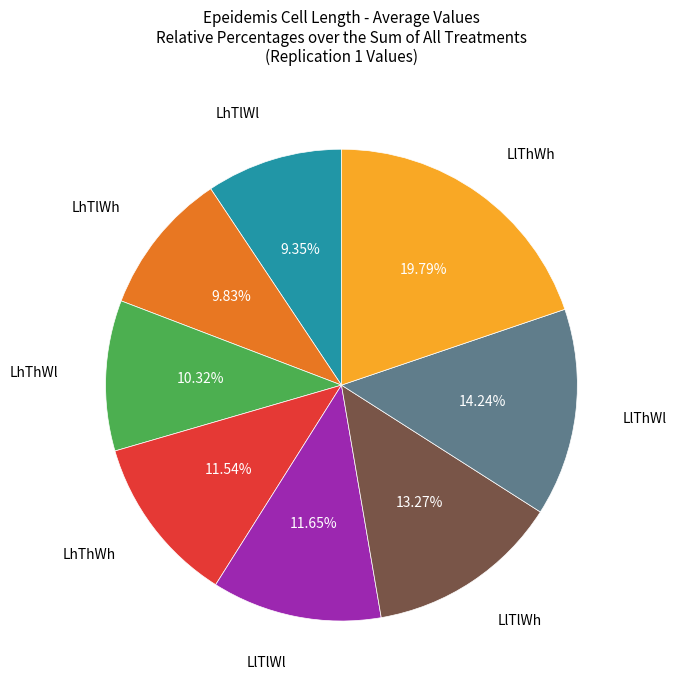

Is there any slice that represents more than half of the pie?

No